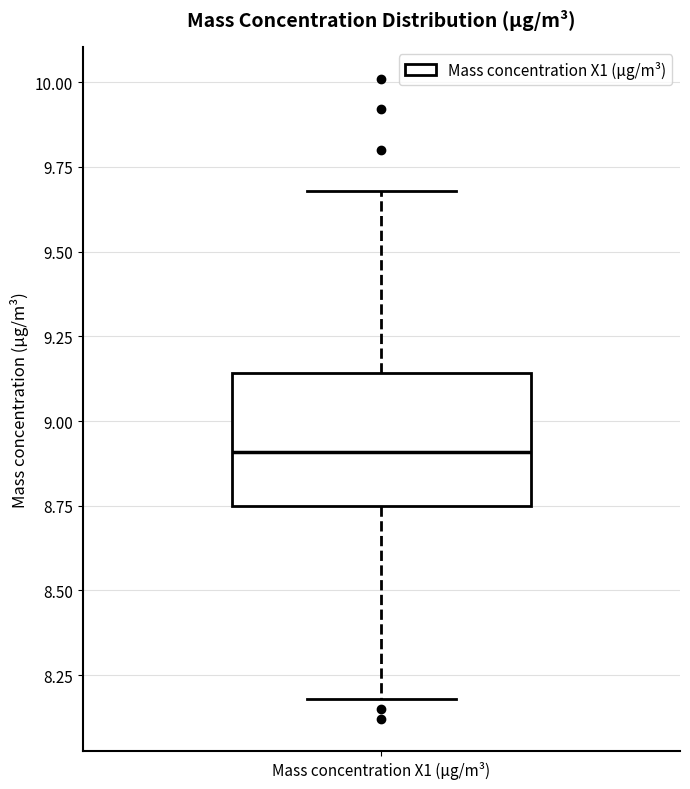

Read this box plot against the y-axis: the position of the median line, the range covered by the box, and the ends of both whiskers. The values are not printed on the chart, so give them approximately, as read against the axis.

median 8.90, box 8.75 to 9.15, whiskers 8.20 to 9.70